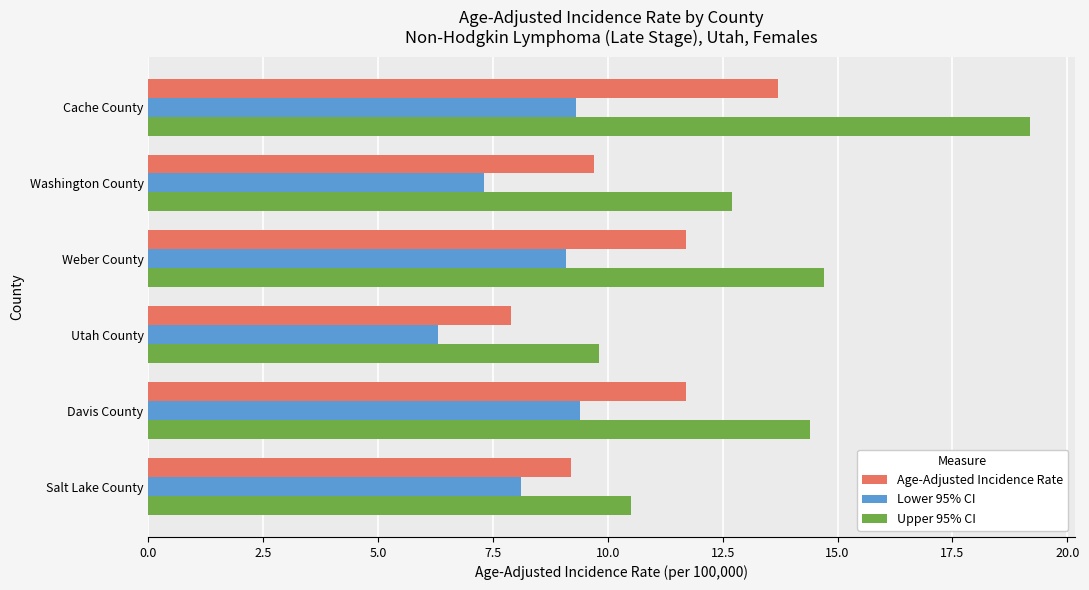

What is the sum of all Upper 95% CI values?

81.3